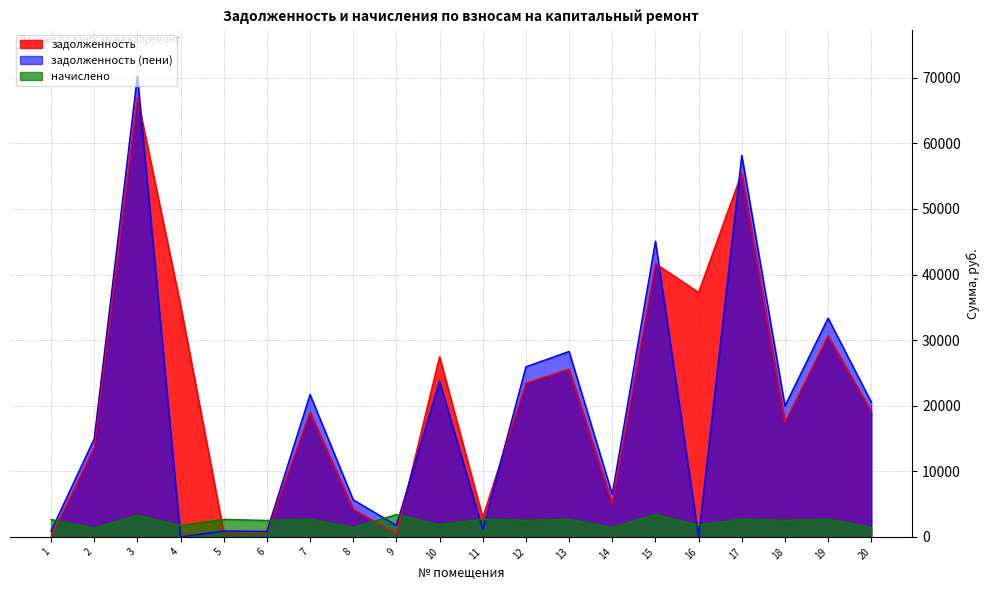

Which series has the widest spread of values?

задолженность (пени)